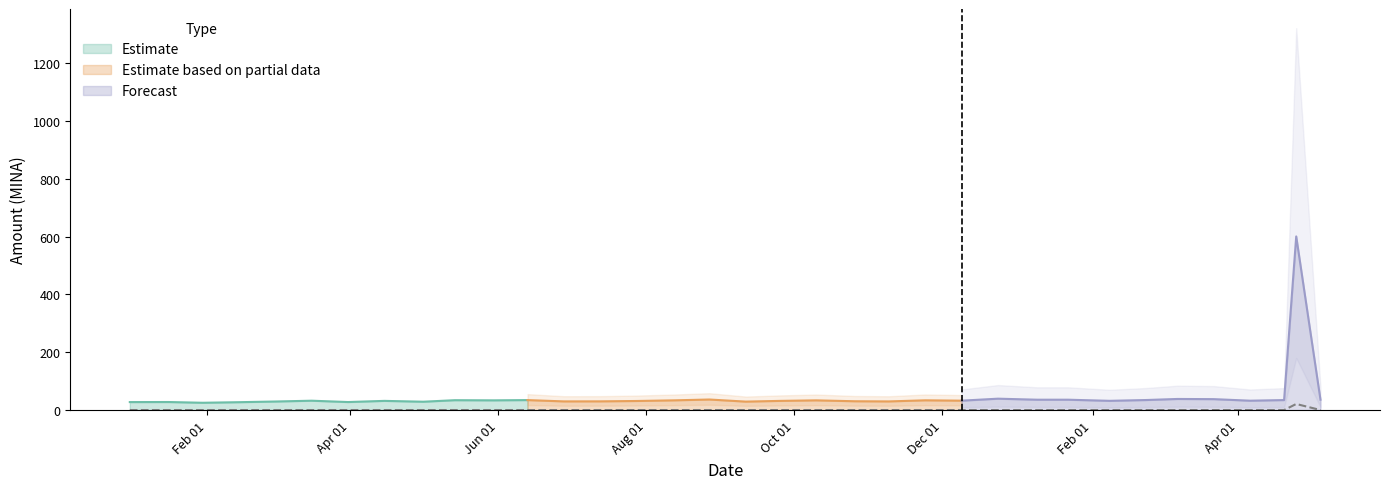

The chart shows a value of 0.0 at 2024-02-23. True or false?

False